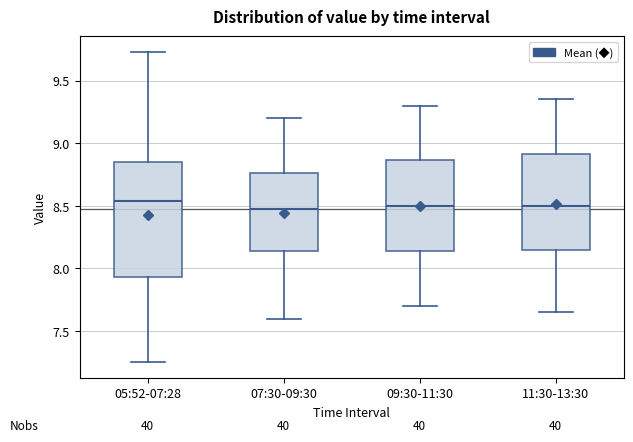

Where is the upper edge of the box for 11:30-13:30 on the y-axis? The values are not printed on the chart, so give them approximately, as read against the axis.

8.90